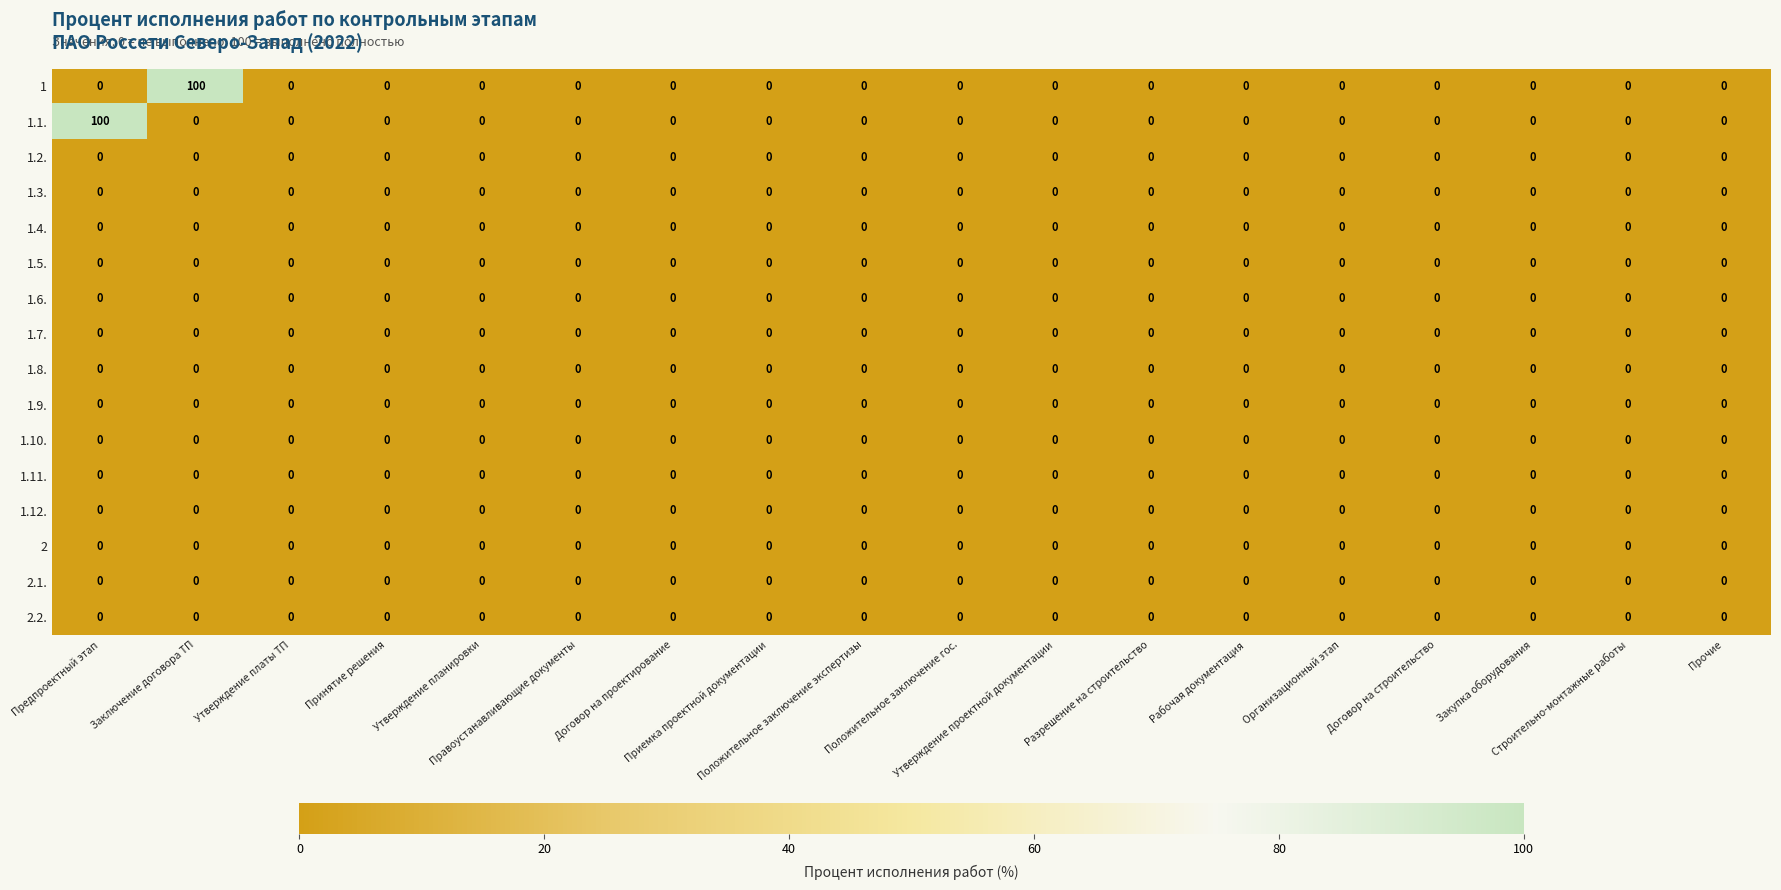

What is the difference between the maximum and minimum values in the 1 series?

100